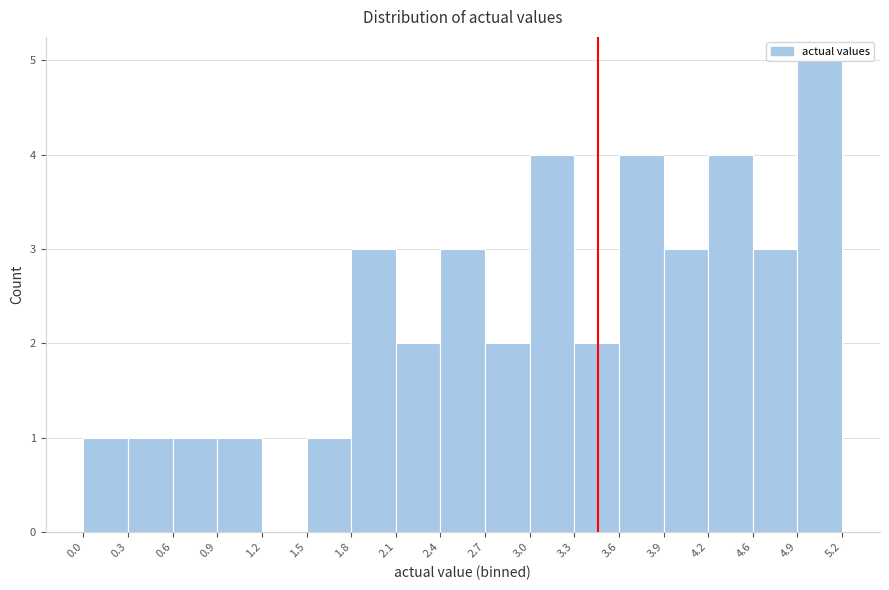

Reading left to right, list every bar in this chart as the range it spans on the x-axis followed by its height. The values are not printed on the chart, so give them approximately, as read against the axis.

0.0 to 0.3: 1
0.3 to 0.6: 1
0.6 to 0.9: 1
0.9 to 1.2: 1
1.2 to 1.5: 0
1.5 to 1.8: 1
1.8 to 2.1: 3
2.1 to 2.4: 2
2.4 to 2.7: 3
2.7 to 3.0: 2
3.0 to 3.3: 4
3.3 to 3.6: 2
3.6 to 3.9: 4
3.9 to 4.2: 3
4.2 to 4.6: 4
4.6 to 4.9: 3
4.9 to 5.2: 5